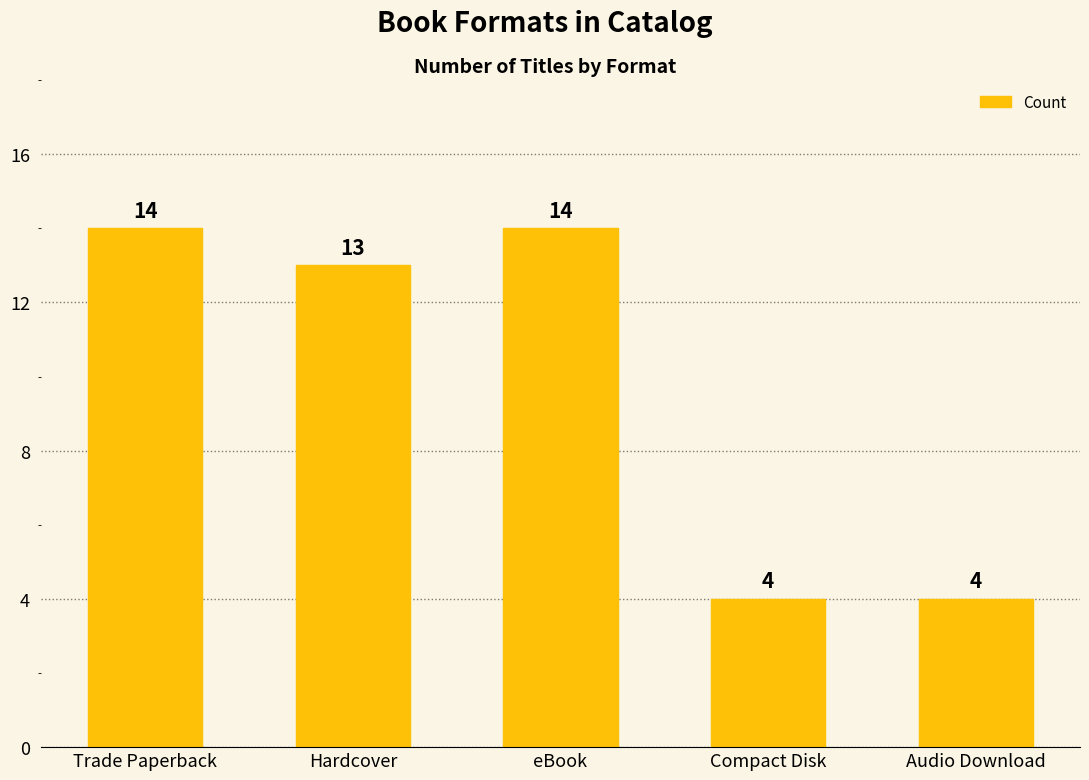

What is the label of the 1st bar from the right?

Audio Download